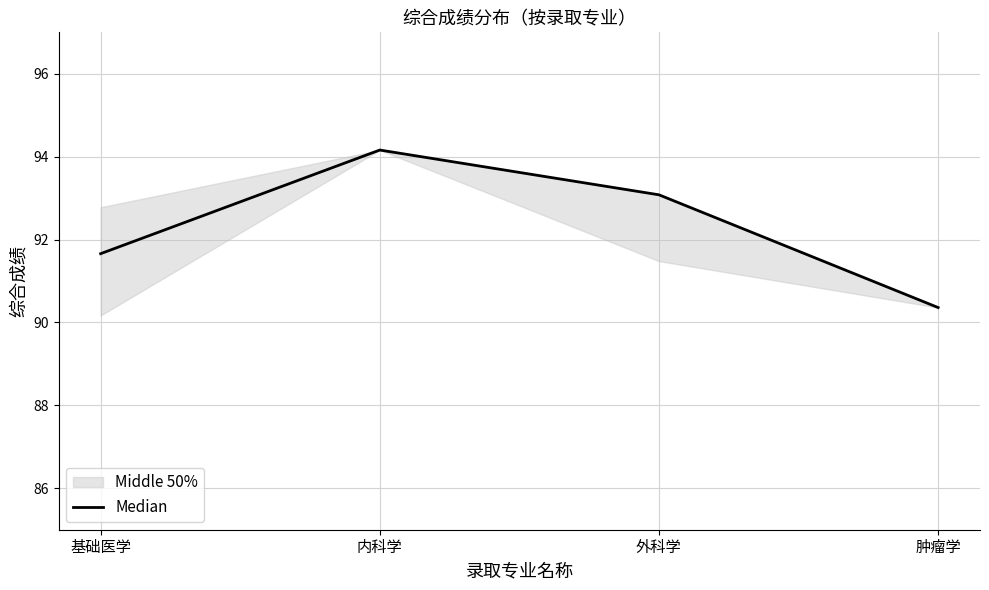

Does the chart have visible grid lines?

Yes